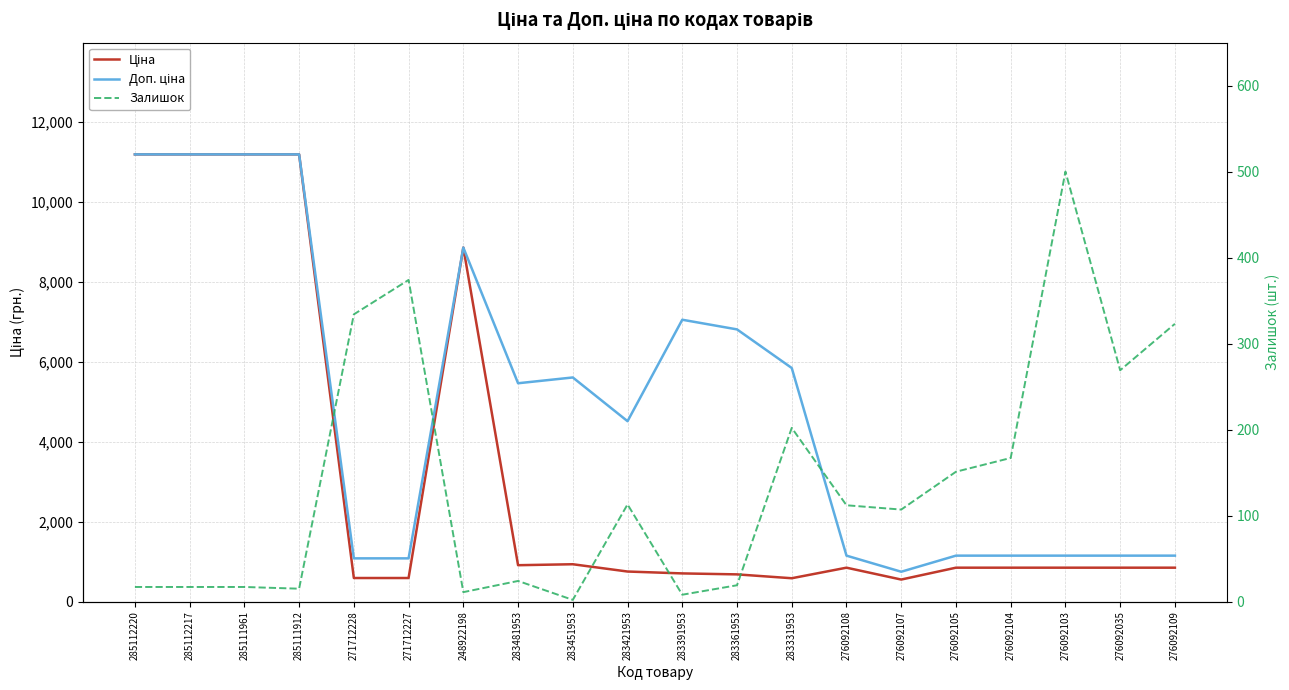

Between 285112217 and 283361953, which is larger?

285112217